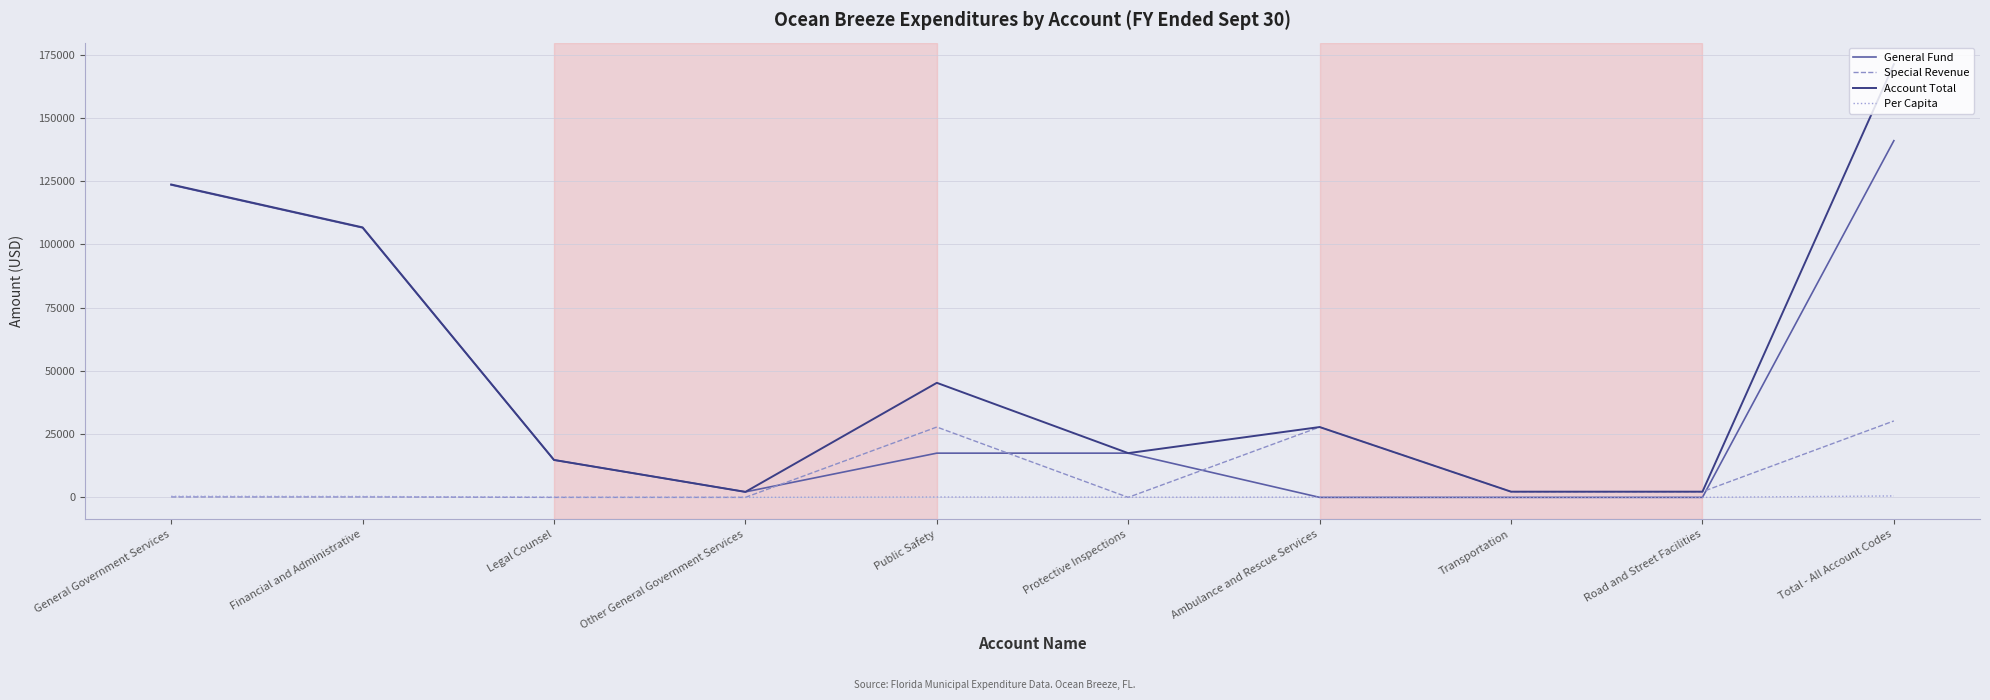

At Public Safety, list the series in order from largest to smallest.

Account Total, Special Revenue, General Fund, Per Capita